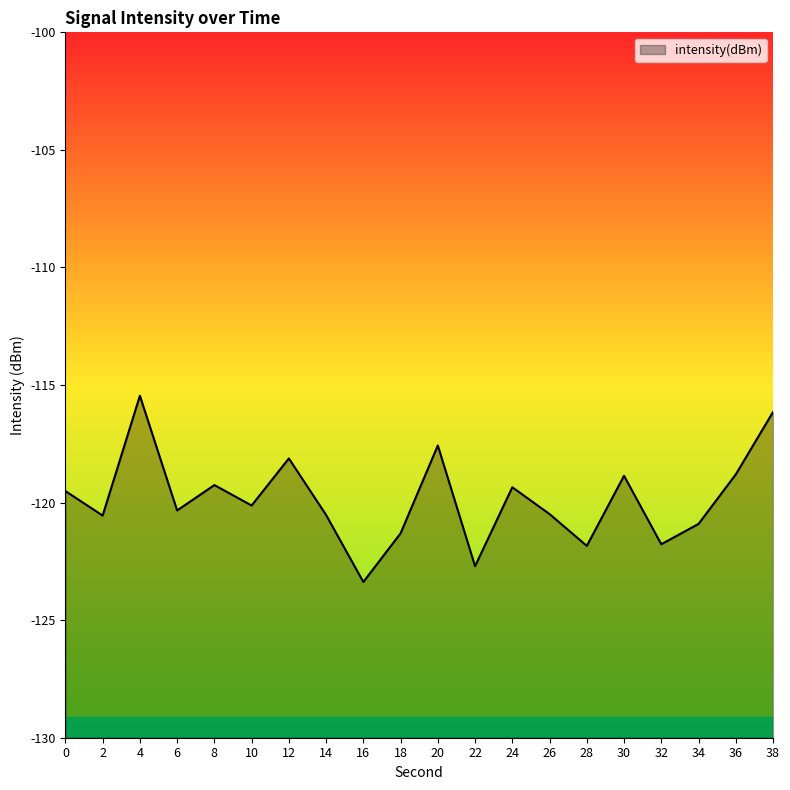

The chart shows a value of -188.9 at 38. True or false?

False